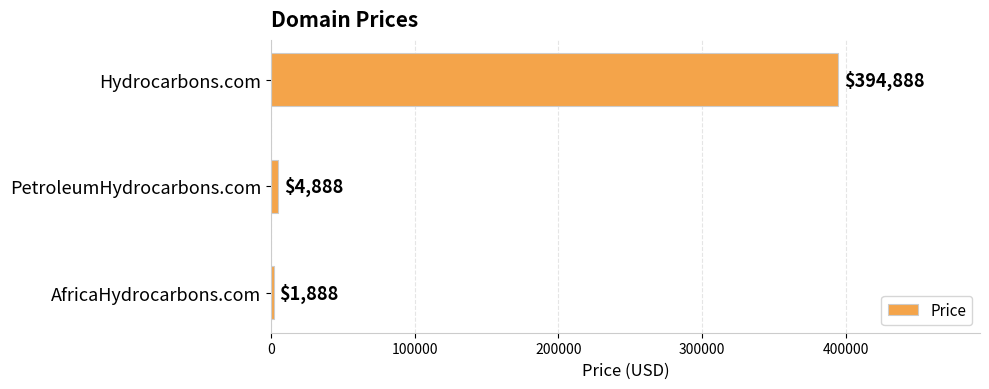

Reading top to bottom, list all the values displayed in this chart.

394888	4888	1888